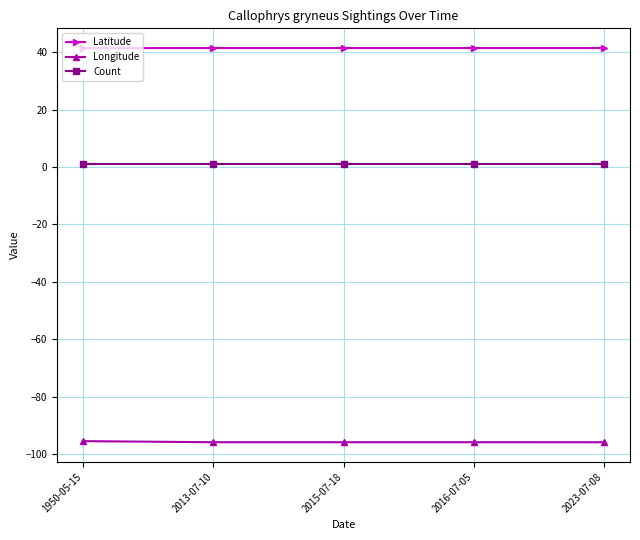

Is it true that Latitude equals 41.4 at 2013-07-10?

True